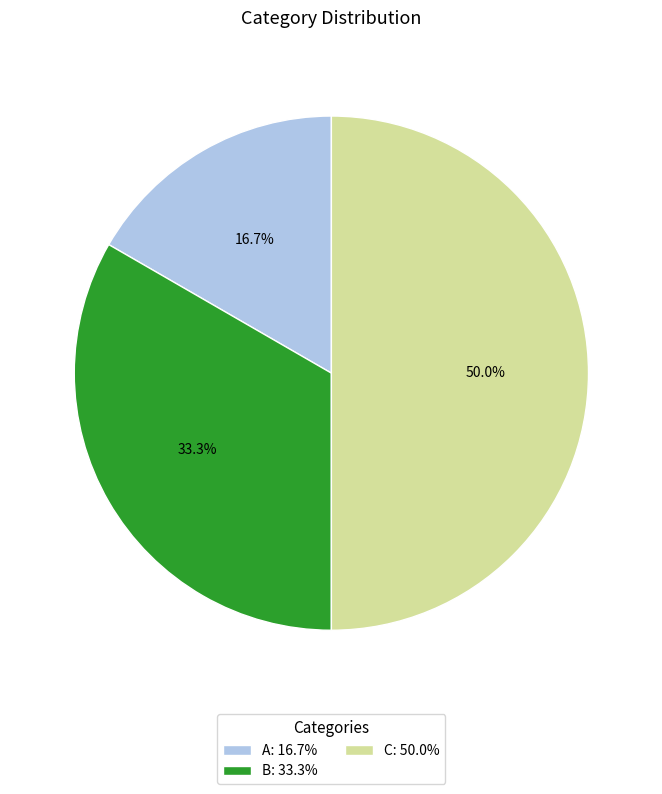

To the nearest percent, what is the average slice percentage?

33%